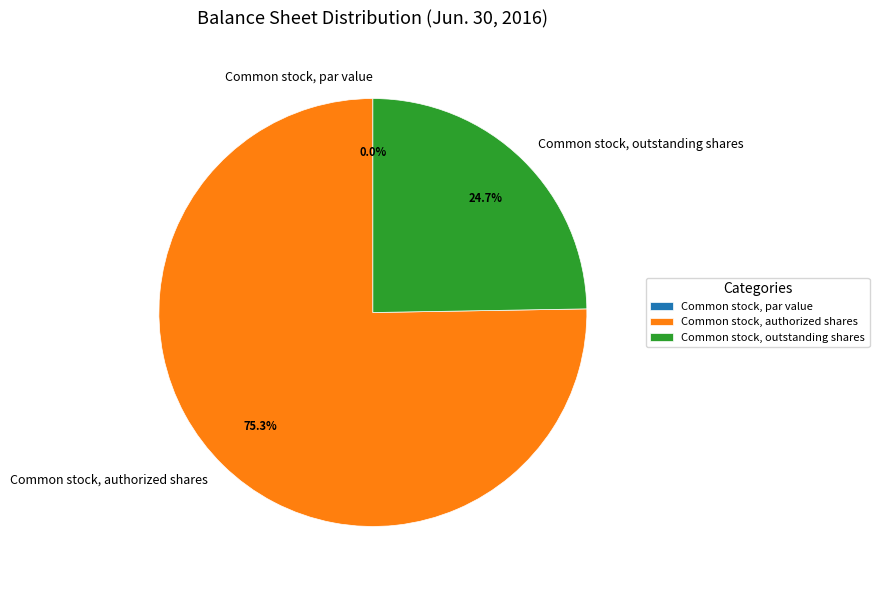

Combined, what portion of the pie is Common stock, par value and Common stock, outstanding shares?

24.7%